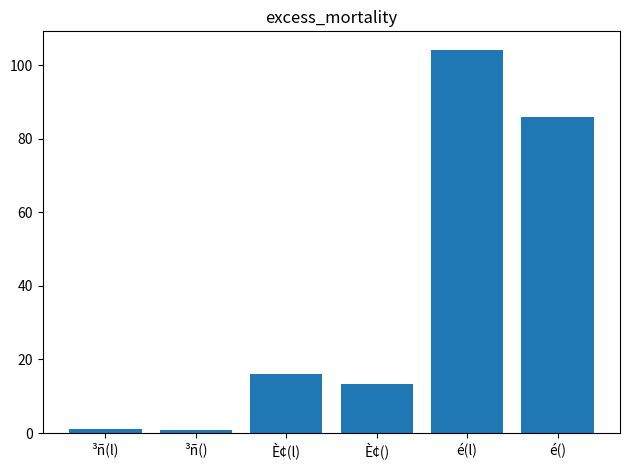

The chart shows a value of 104.0 at é(l). True or false?

True